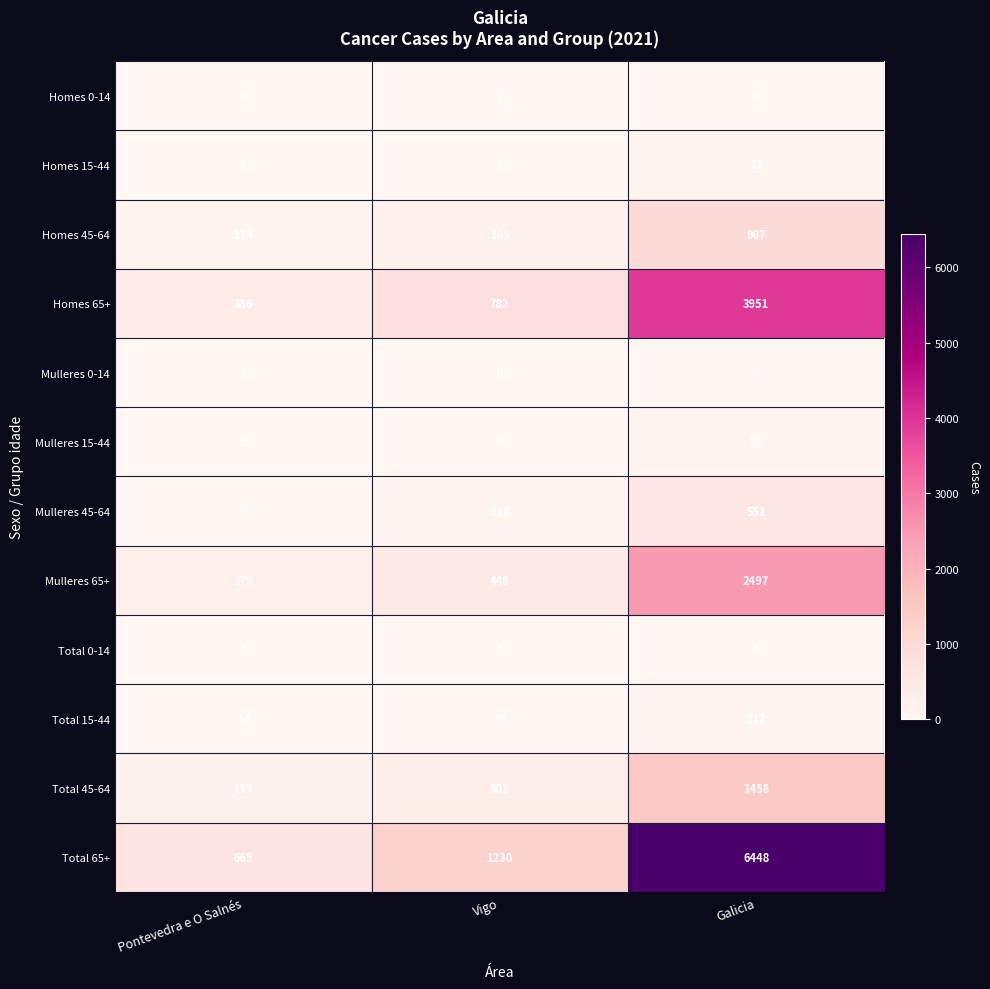

What is the total value across all series at Pontevedra e O Salnés?

1678